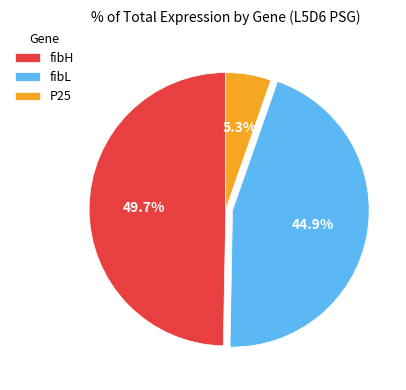

Which has a higher value, fibH or P25?

fibH